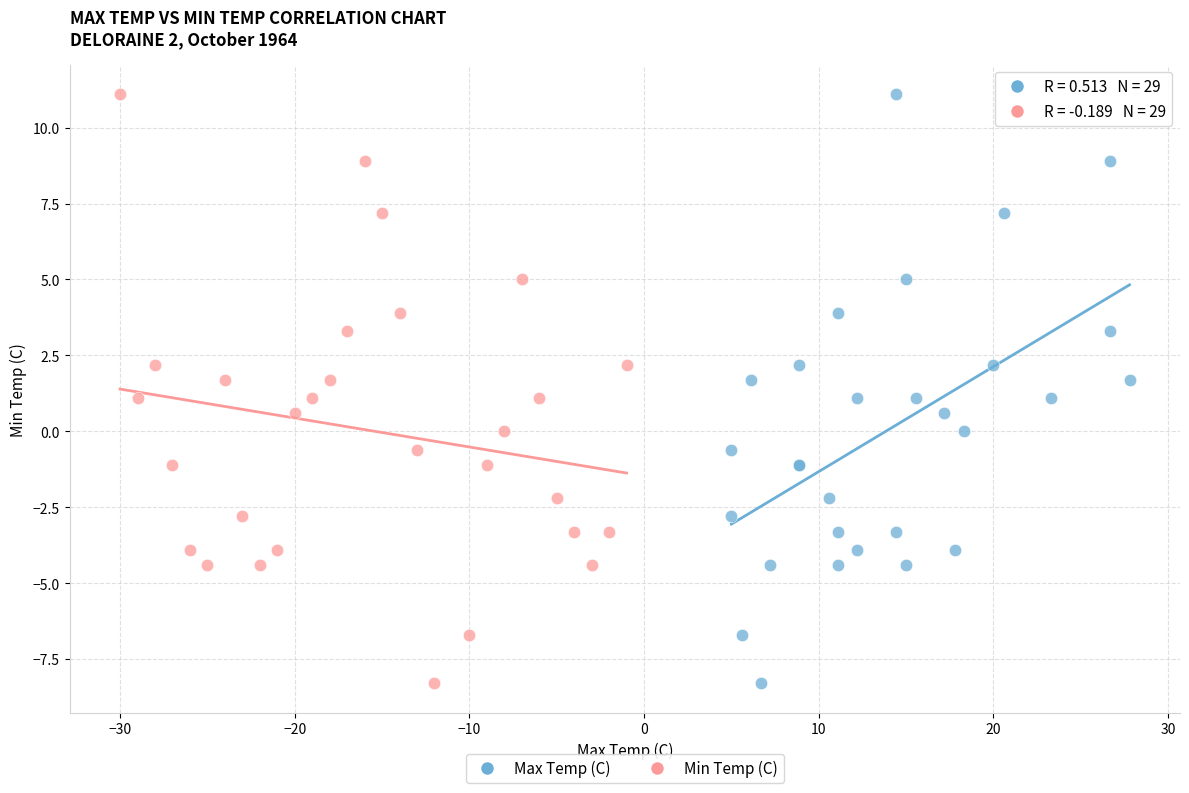

What are all the series names shown in the legend?

Max Temp (C), Min Temp (C)